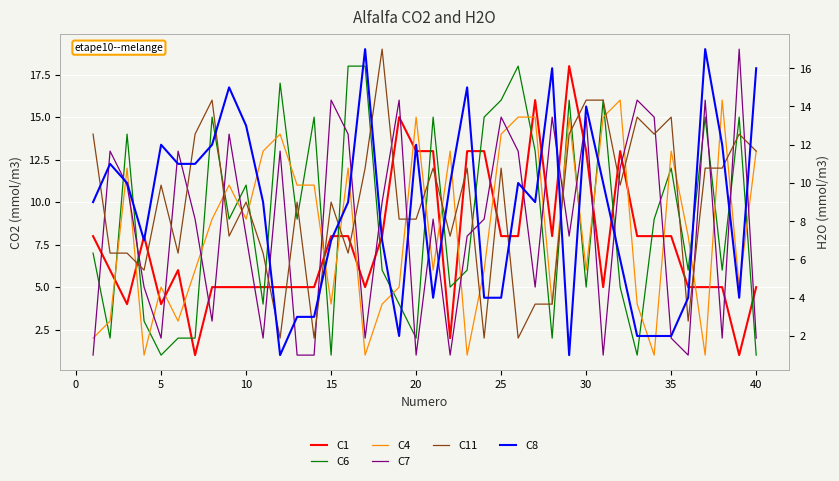

True or false: C7 and C1 cross at least once.

True